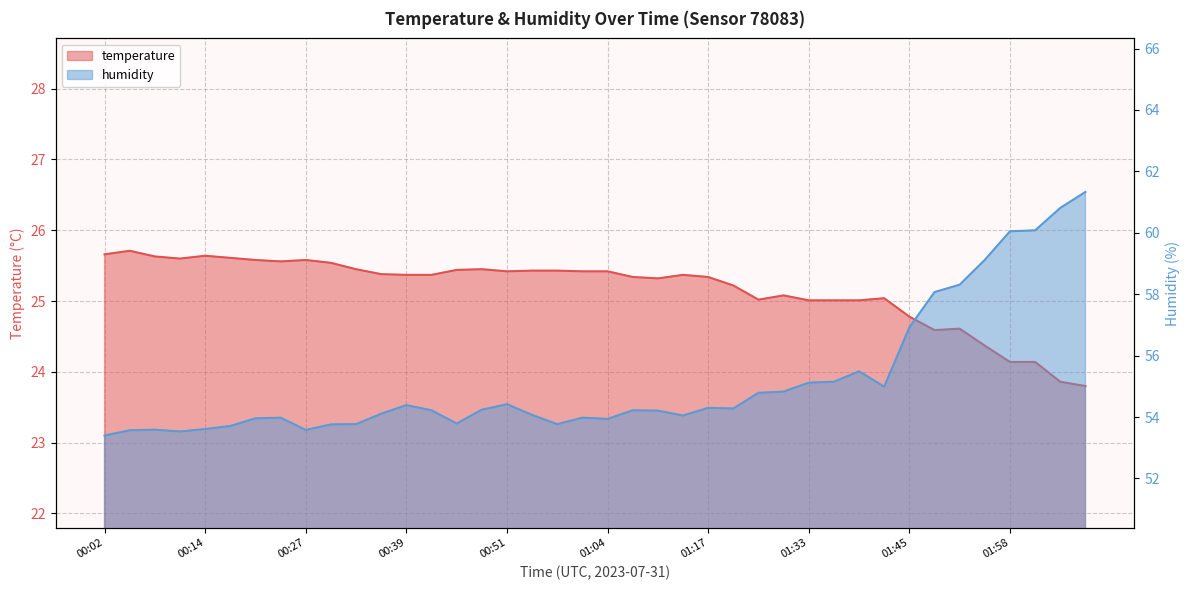

Read the humidity value at 00:27.

53.6